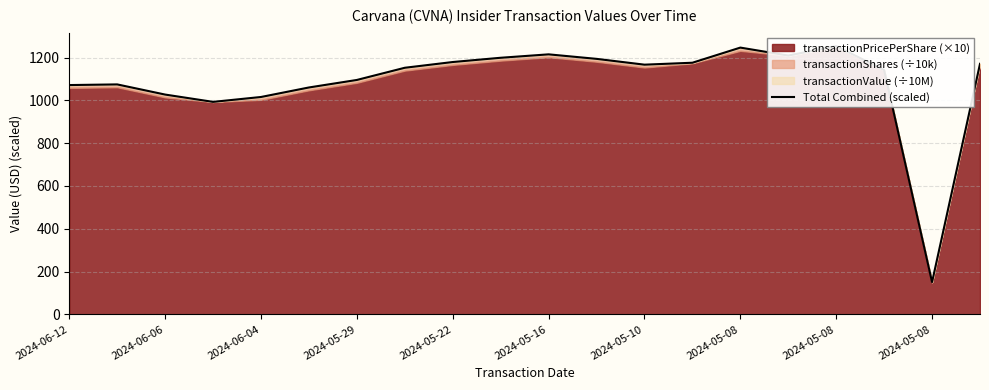

What is the difference between the second highest and second lowest values?

253.7